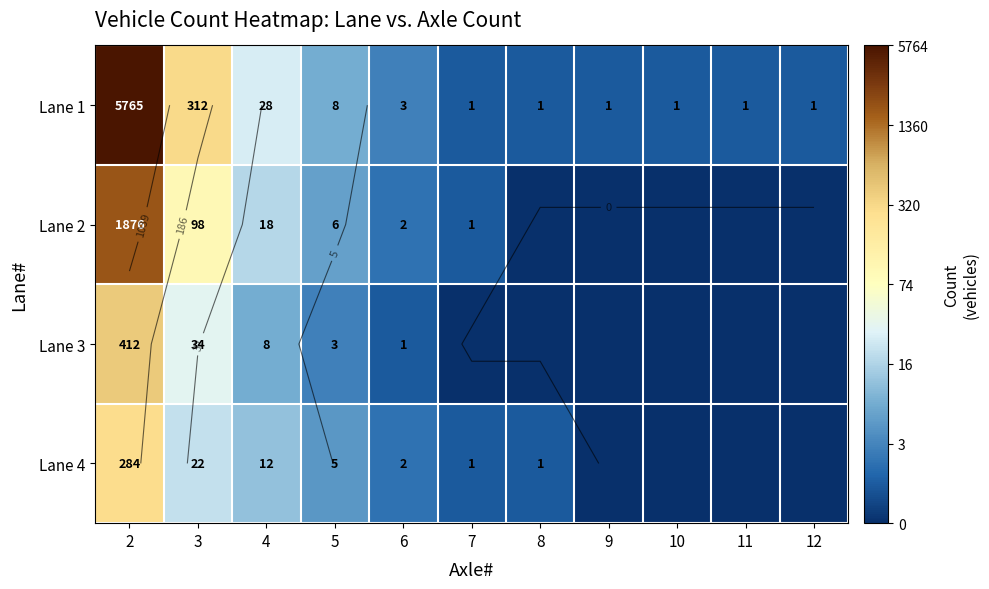

Rank the categories by Lane 4 value from highest to lowest.

2, 3, 4, 5, 6, 7, 8, 9, 10, 11, 12